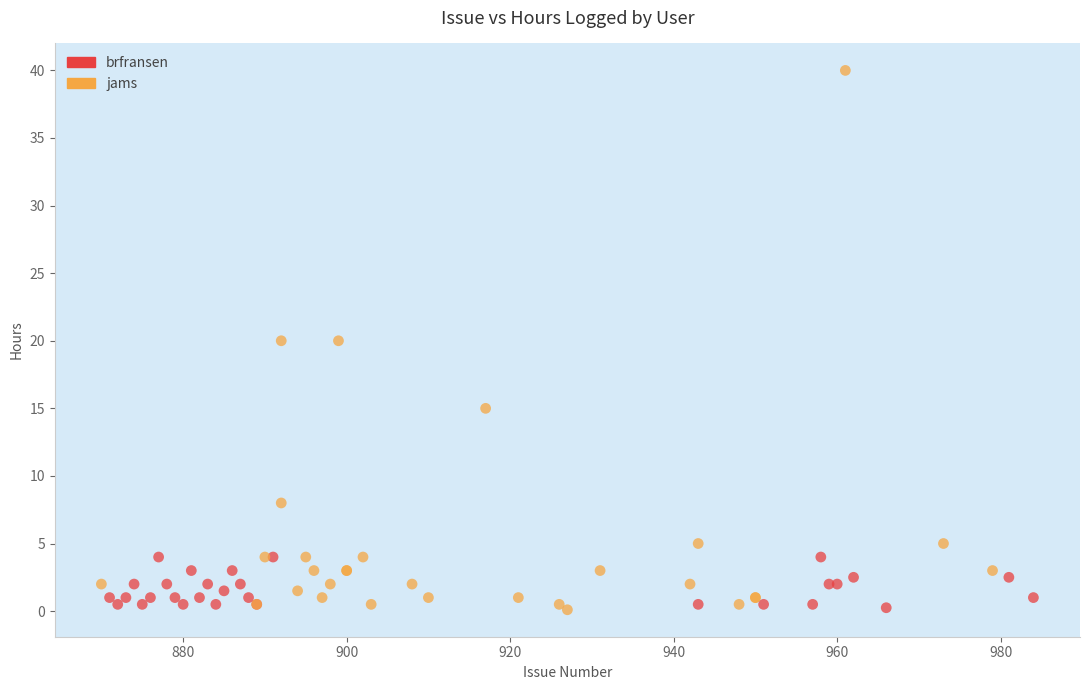

Which series has the largest Y range (max minus min)?

jams